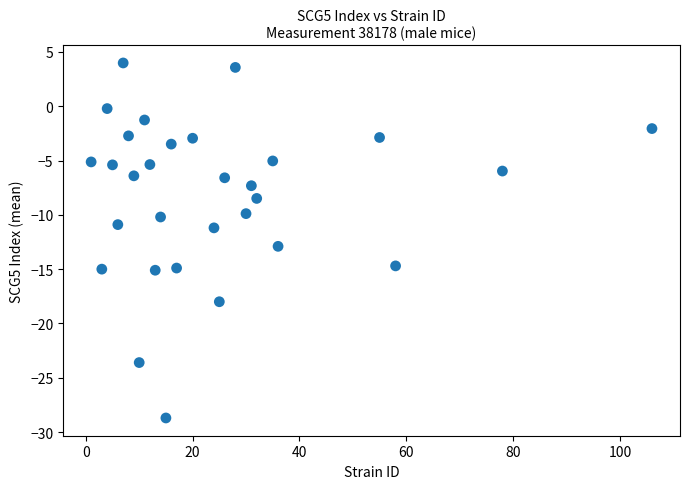

What is the range of Y values (max minus min)?

32.7